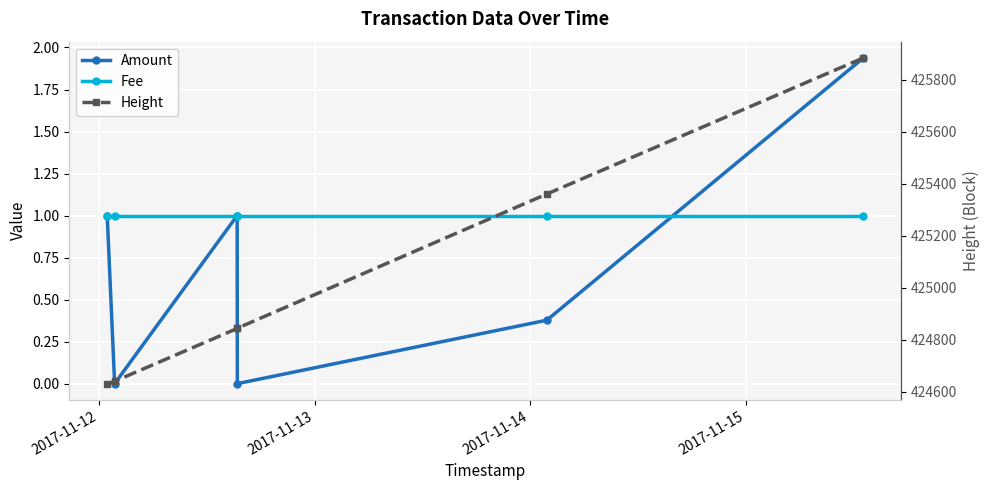

What is the label of the 1st point from the left?

2017-11-12